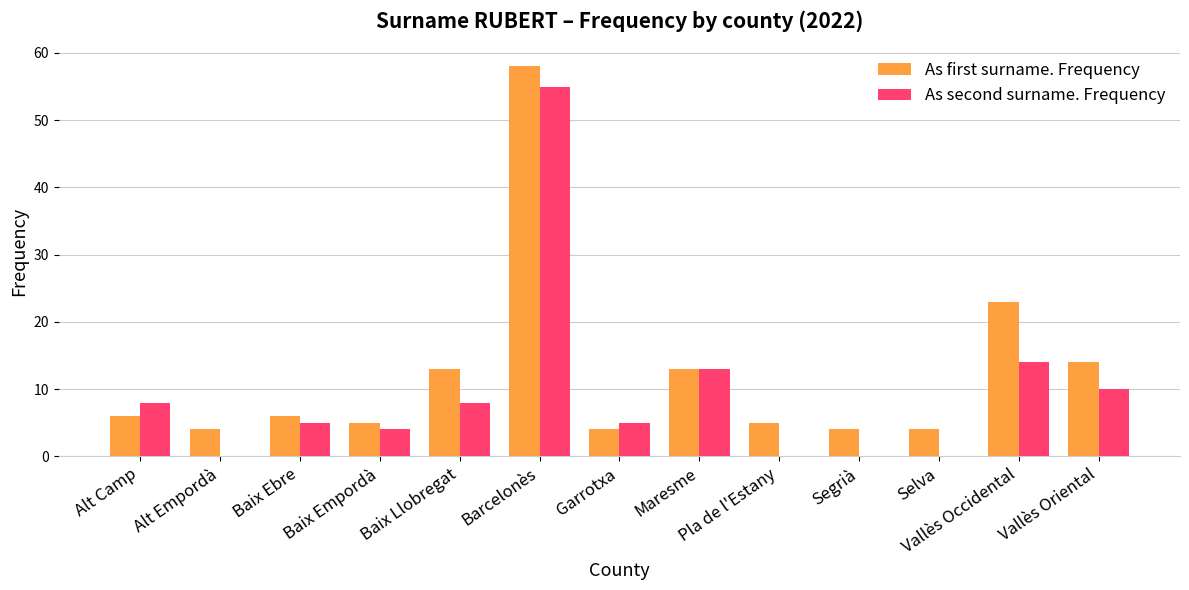

The value of As second surname. Frequency at Baix Llobregat is 12. True or false?

False